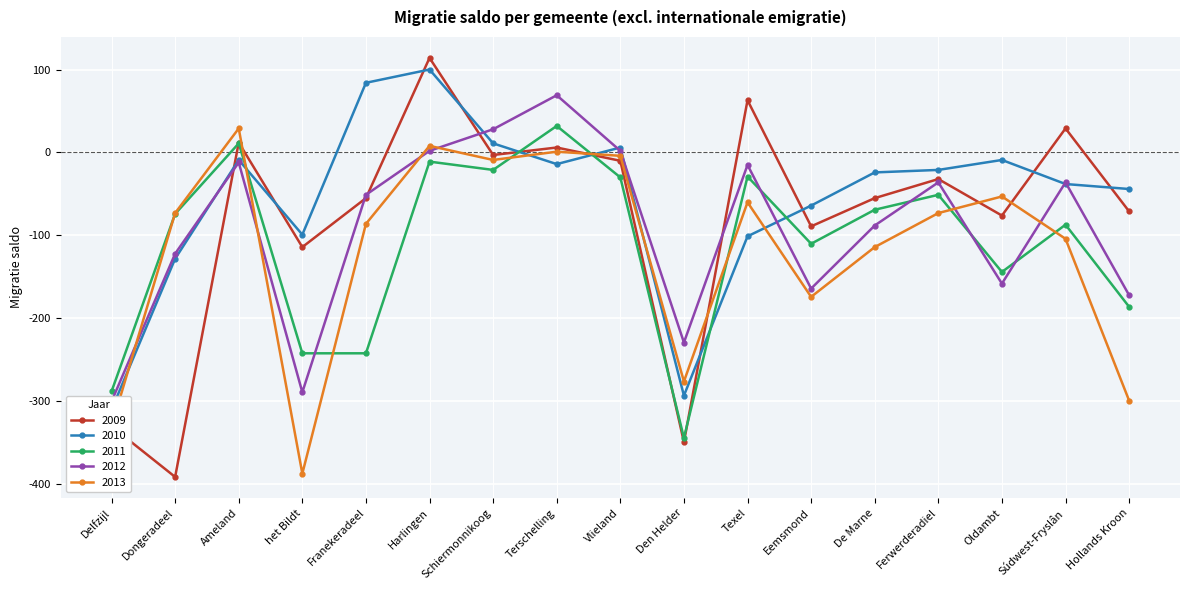

What is the sum of all 2010 values?

-953